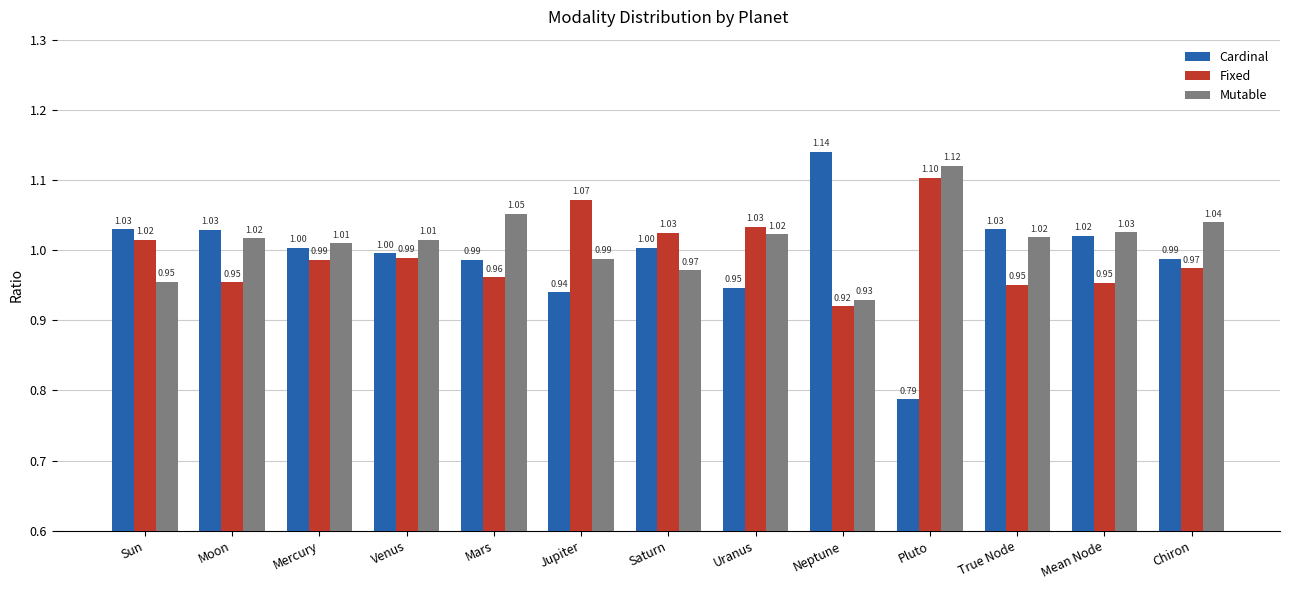

How many distinct data groups are displayed?

3